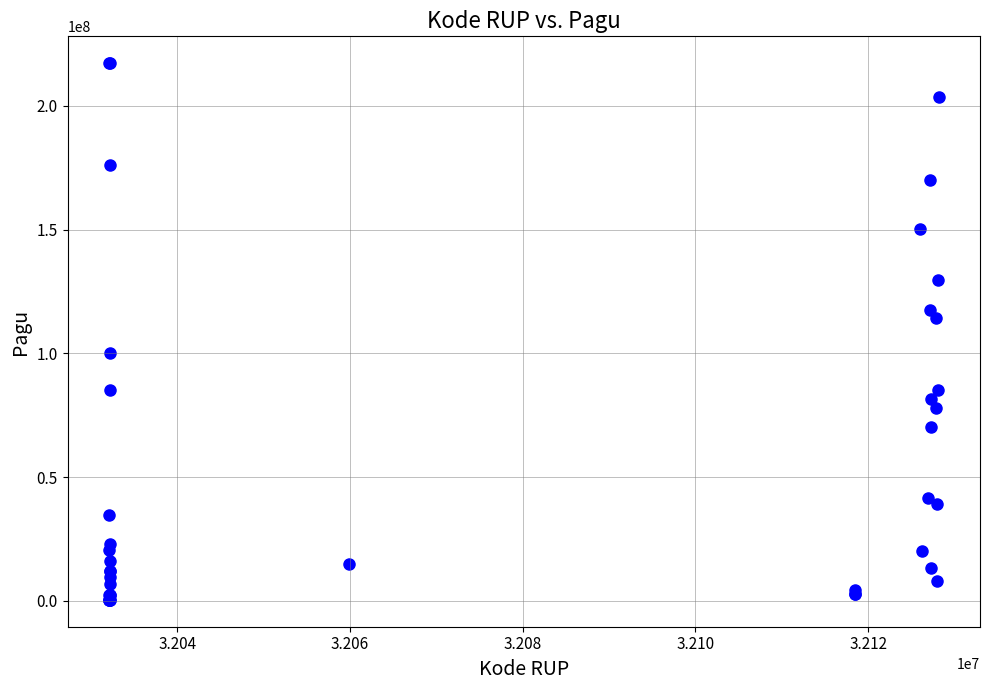

What Y value in the scatter plot is closest to 108830000?

114296000